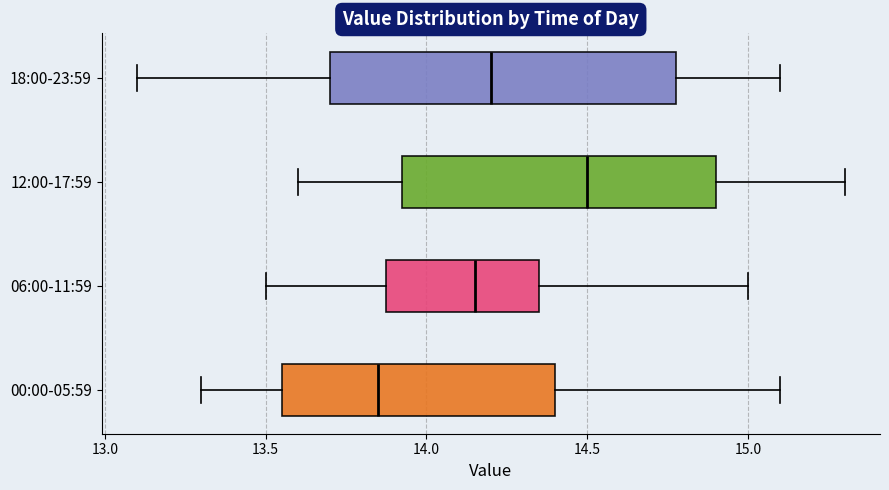

Reading bottom to top, transcribe this box plot: for each box, give where its median line is, the range the box spans, and where its two whiskers end, as read against the x-axis. The values are not printed on the chart, so give them approximately, as read against the axis.

00:00-05:59: median 13.85, box 13.55 to 14.40, whiskers 13.30 to 15.10
06:00-11:59: median 14.15, box 13.90 to 14.35, whiskers 13.50 to 15.00
12:00-17:59: median 14.50, box 13.95 to 14.90, whiskers 13.60 to 15.30
18:00-23:59: median 14.20, box 13.70 to 14.80, whiskers 13.10 to 15.10